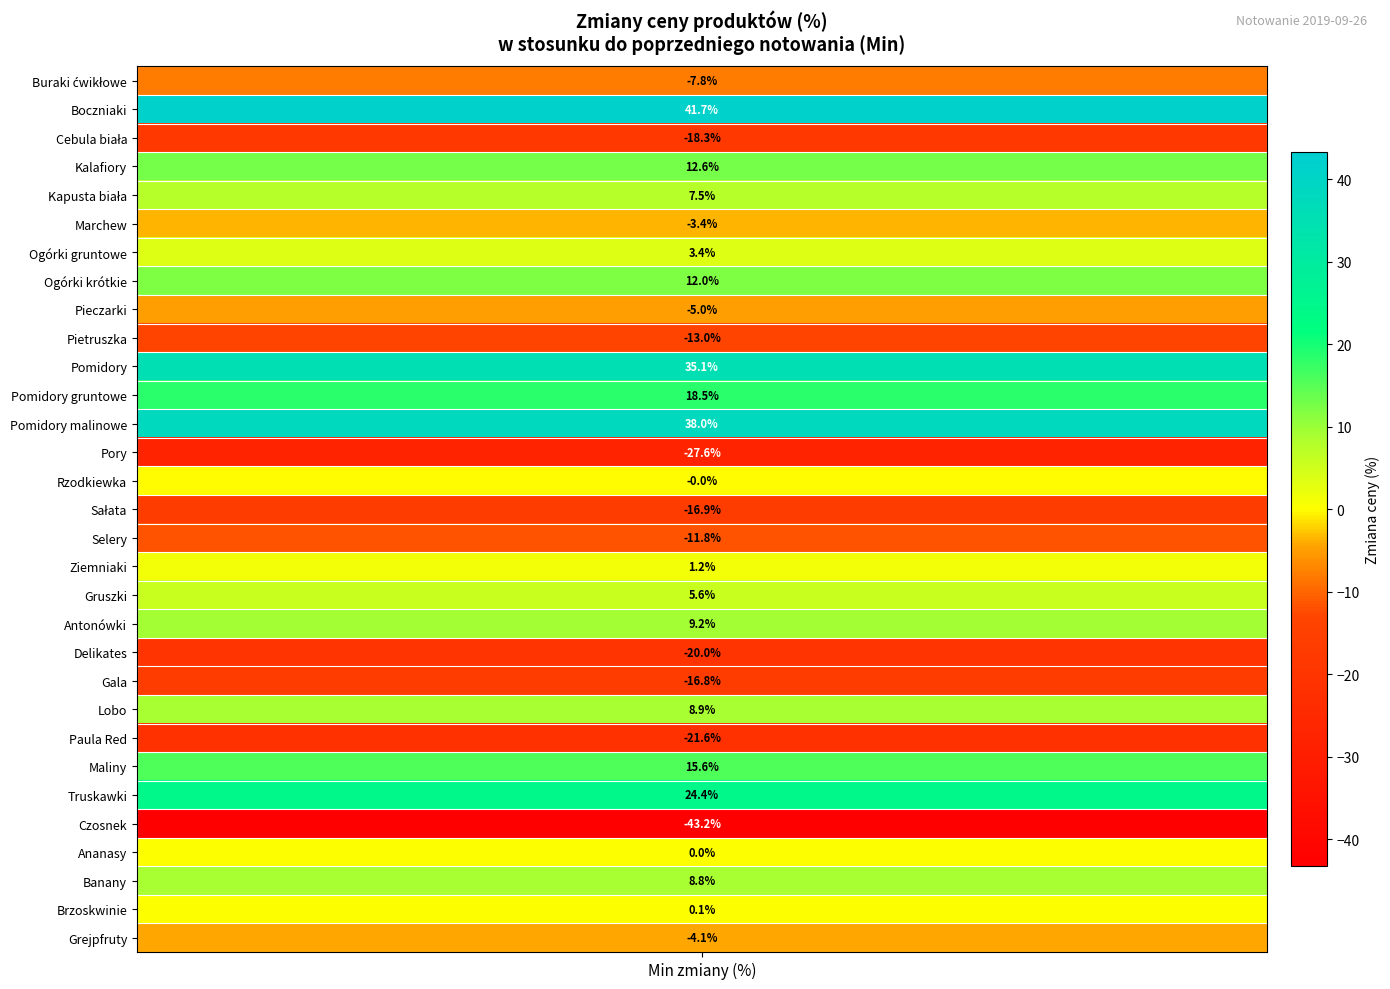

Rank the categories by value from lowest to highest.

Czosnek, Pory, Paula Red, Delikates, Cebula biała, Sałata, Gala, Pietruszka, Selery, Buraki ćwikłowe, Pieczarki, Grejpfruty, Marchew, Rzodkiewka, Ananasy, Brzoskwinie, Ziemniaki, Ogórki gruntowe, Gruszki, Kapusta biała, Banany, Lobo, Antonówki, Ogórki krótkie, Kalafiory, Maliny, Pomidory gruntowe, Truskawki, Pomidory, Pomidory malinowe, Boczniaki